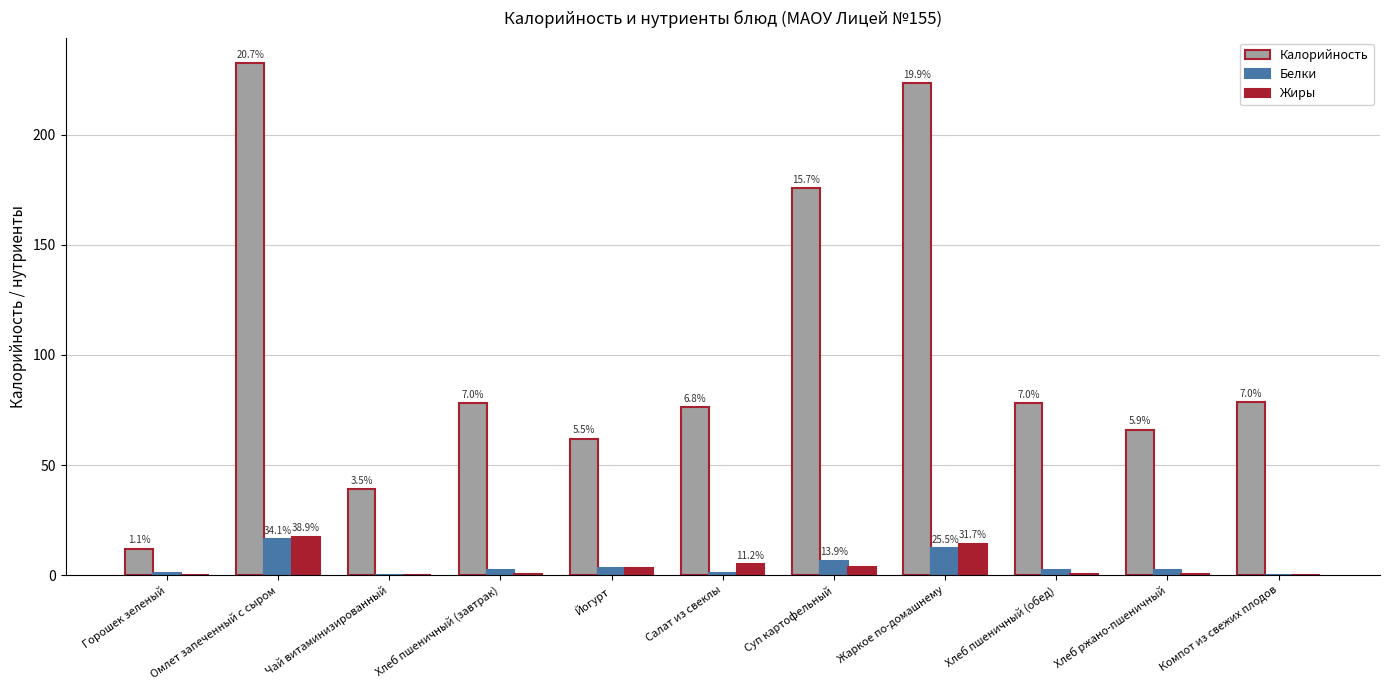

Read the Белки value at Хлеб ржано-пшеничный.

2.4